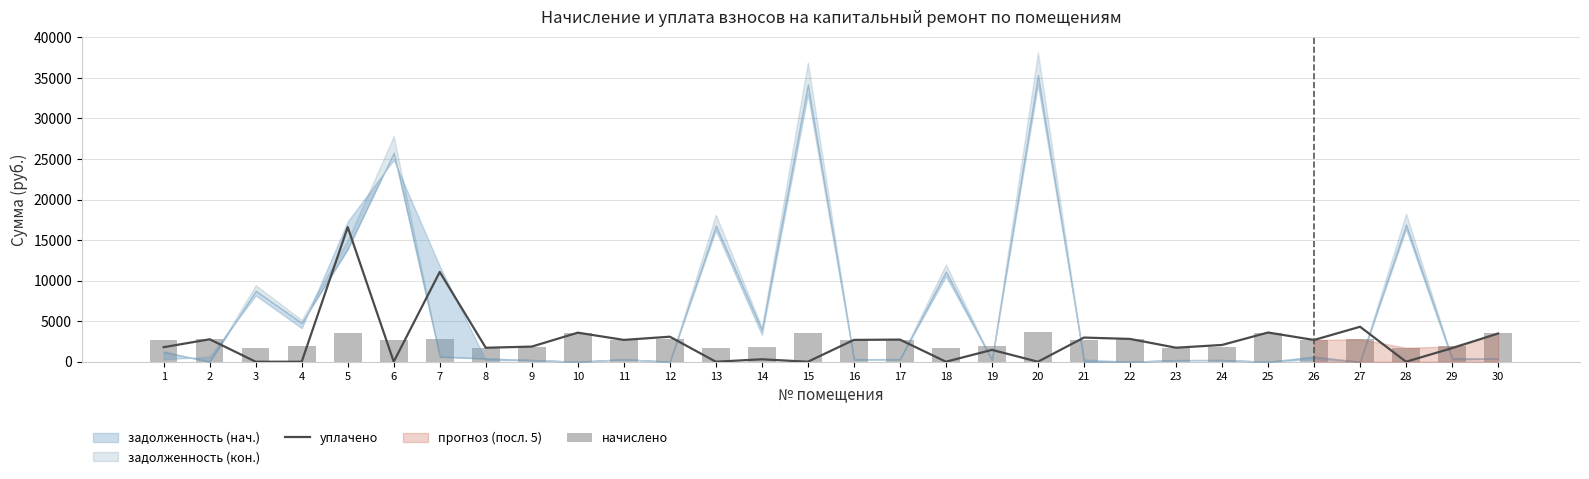

At which category does the chart reach its minimum across all series?

3